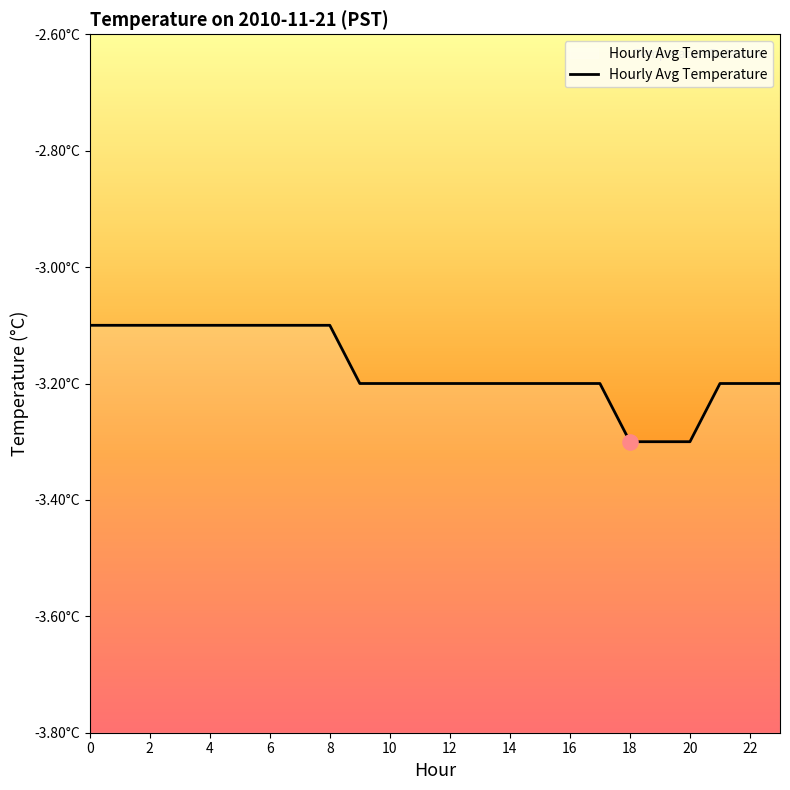

Which has a higher value, 14 or 6?

6